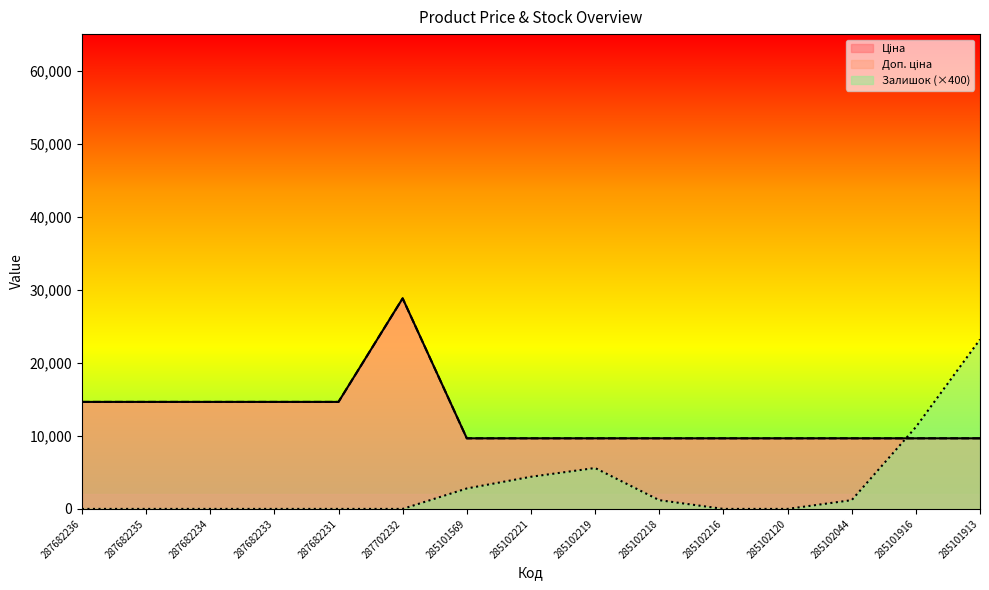

Reading left to right, extract all data points from this chart.

Ціна: 287682236=14649.6	287682235=14649.6	287682234=14649.6	287682233=14649.6	287682231=14649.6	287702232=28821.8	285101569=9664.7	285102221=9664.7	285102219=9664.7	285102218=9664.7	285102216=9664.7	285102120=9664.7	285102044=9664.7	285101916=9664.7	285101913=9664.7
Доп. ціна: 287682236=14649.6	287682235=14649.6	287682234=14649.6	287682233=14649.6	287682231=14649.6	287702232=28821.8	285101569=9664.7	285102221=9664.7	285102219=9664.7	285102218=9664.7	285102216=9664.7	285102120=9664.7	285102044=9664.7	285101916=9664.7	285101913=9664.7
Залишок: 287682236=0.0	287682235=0.0	287682234=0.0	287682233=0.0	287682231=0.0	287702232=0.0	285101569=2800.0	285102221=4400.0	285102219=5600.0	285102218=1200.0	285102216=0.0	285102120=0.0	285102044=1200.0	285101916=11200.0	285101913=23200.0